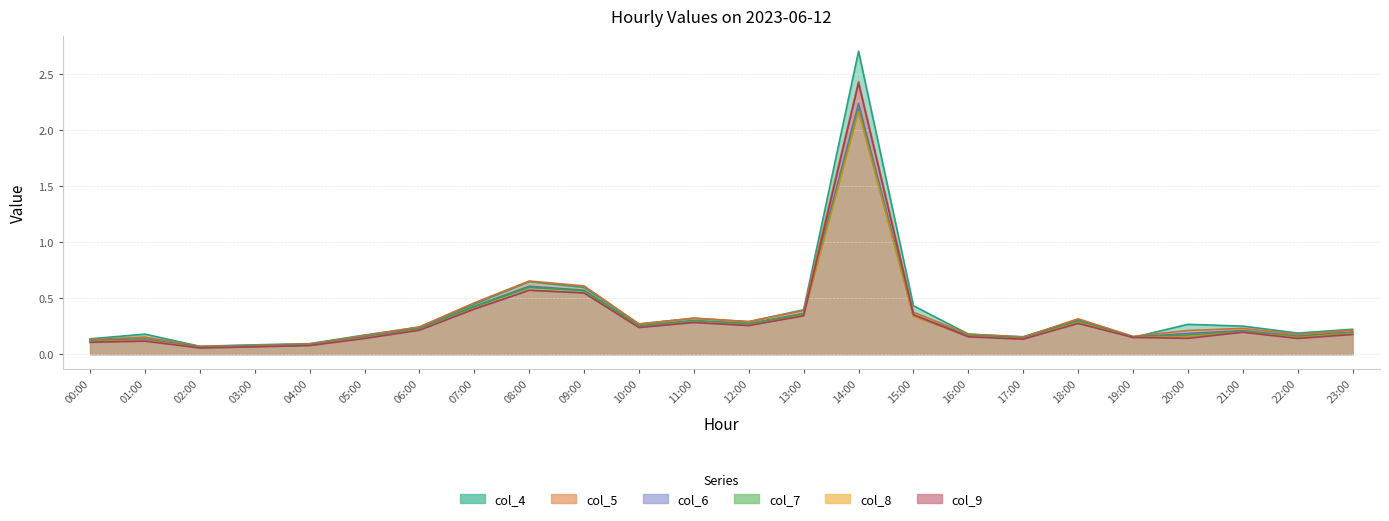

Which series changed the most between 10:00 and 12:00?

col_5